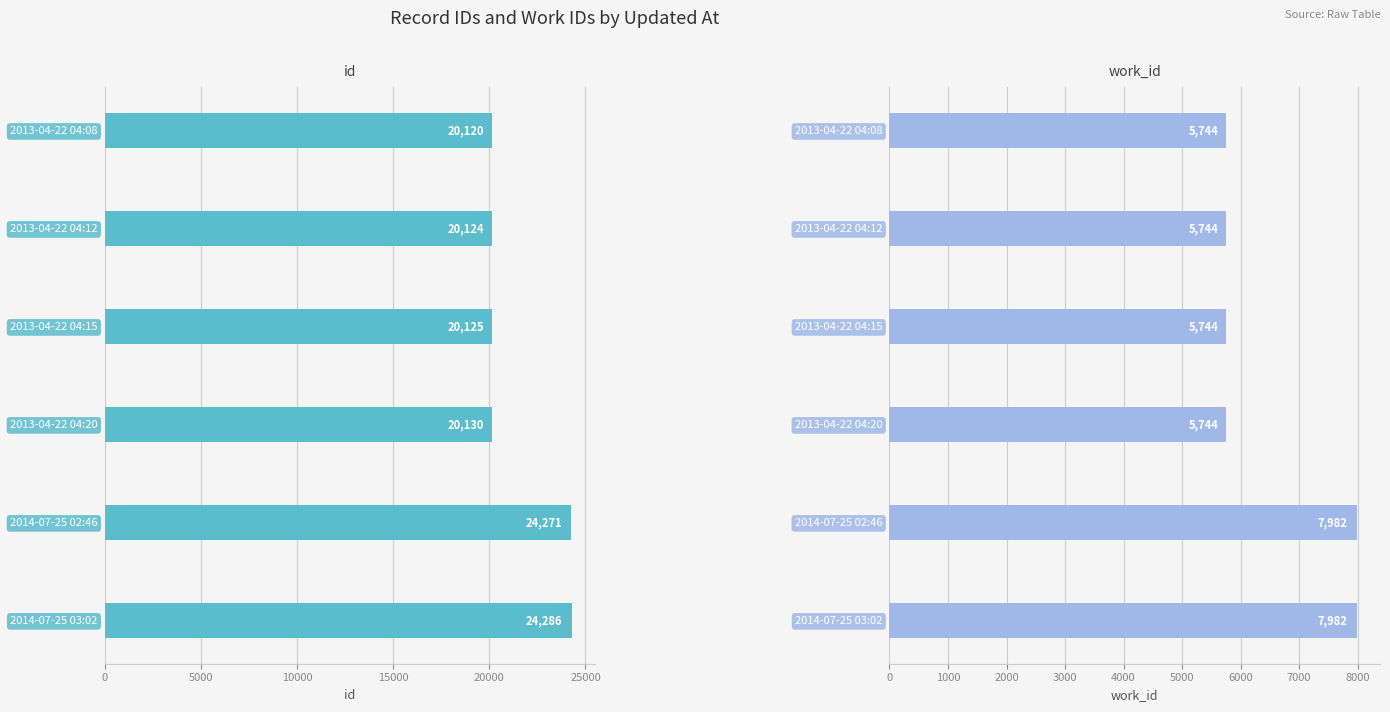

Count the number of data series in this chart.

2